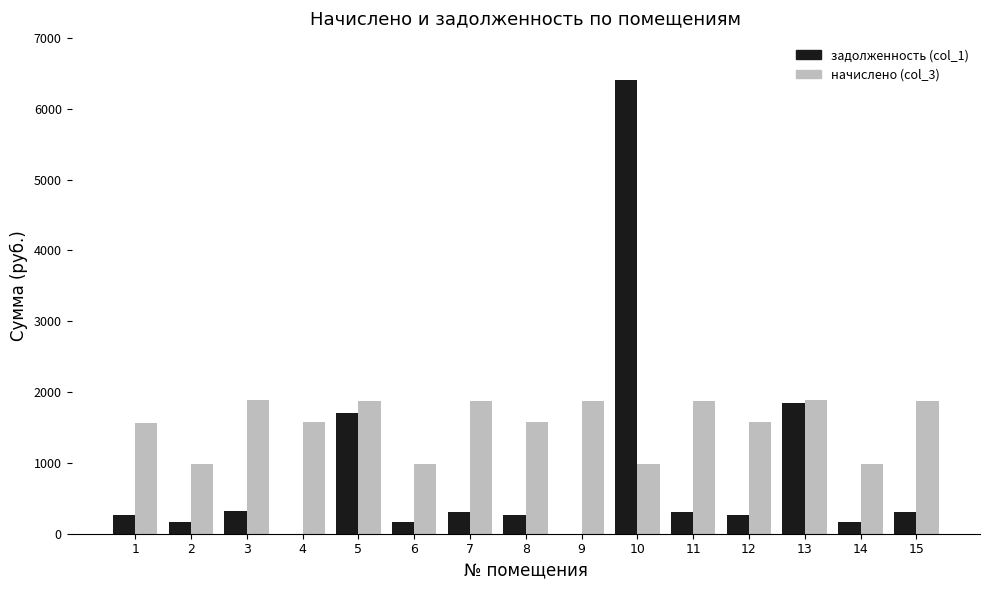

What is the sum of all задолженность (col_1) values?

12488.2